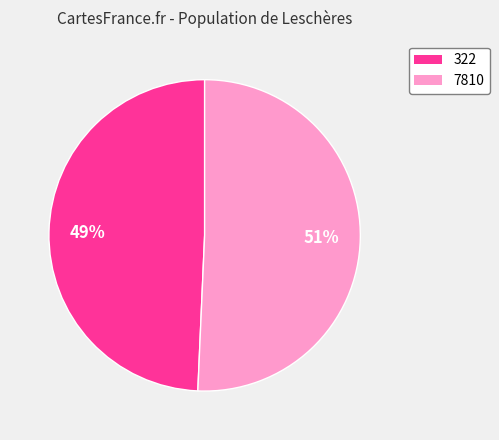

Does 322 represent more than half of the total?

No